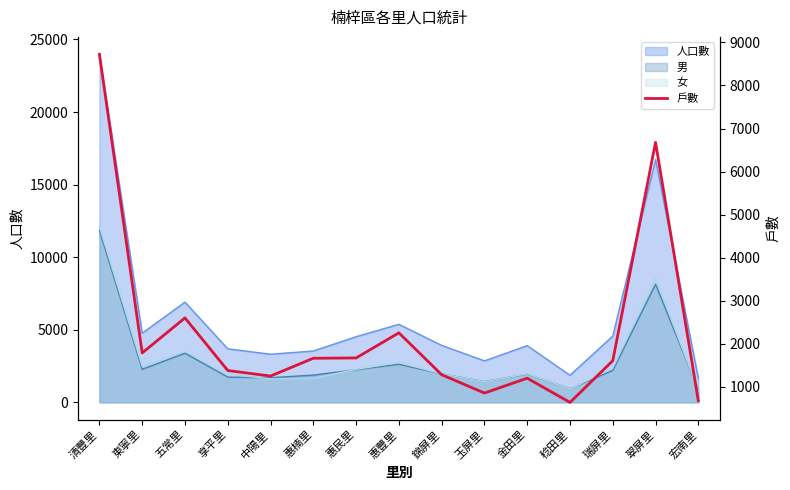

What is the ratio of the value at 玉屏里 to the value at 中陽里?

0.7